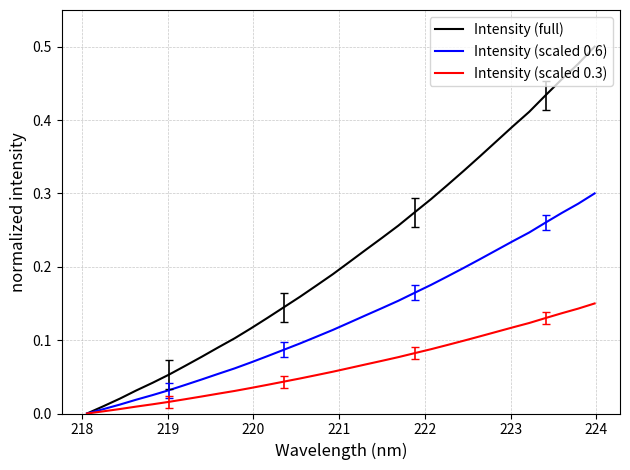

Does the chart have visible grid lines?

Yes